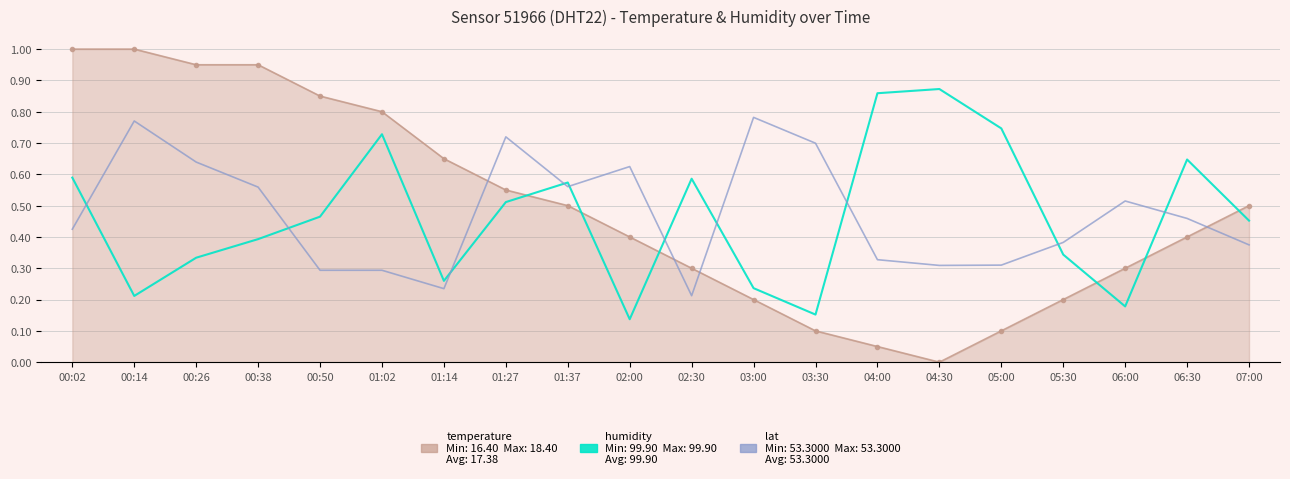

Which category has the lowest value across all series?

04:30